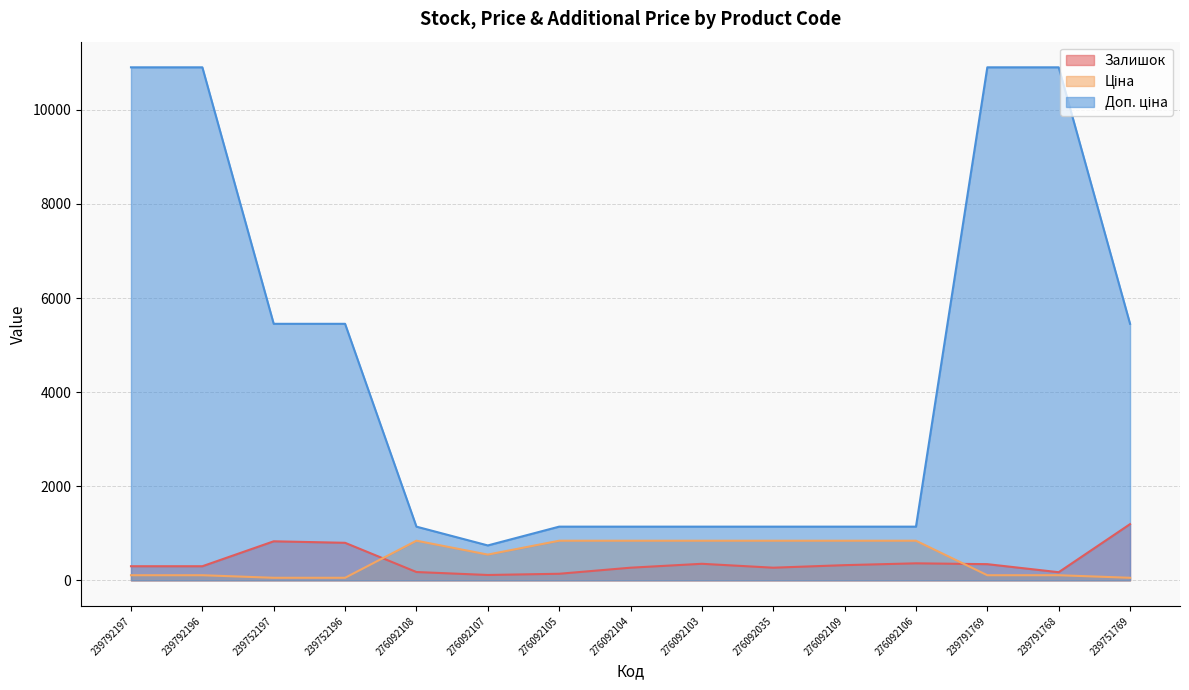

What position from the left is 239752197?

3